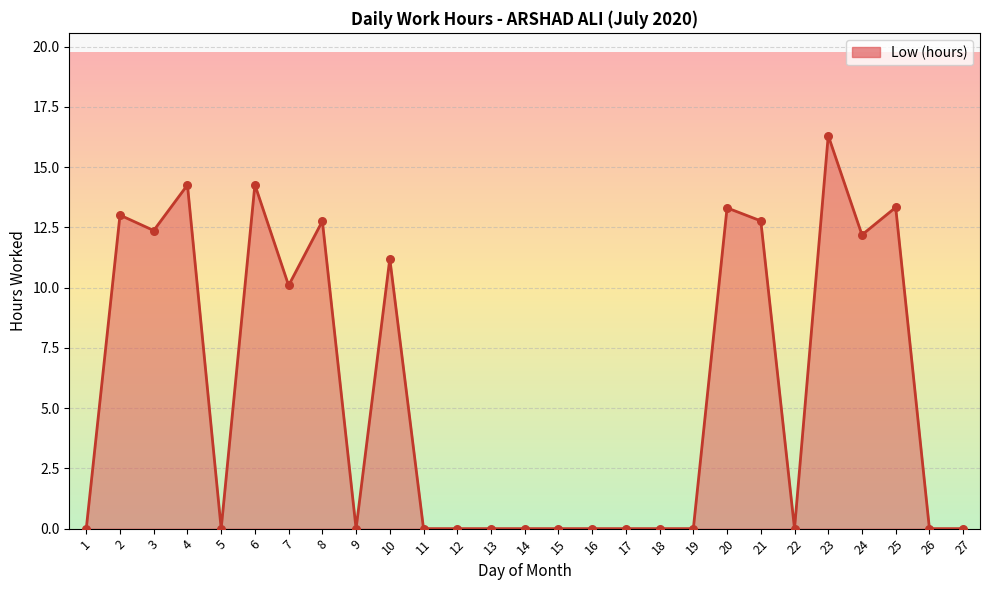

Which has a higher value, 25 or 23?

23